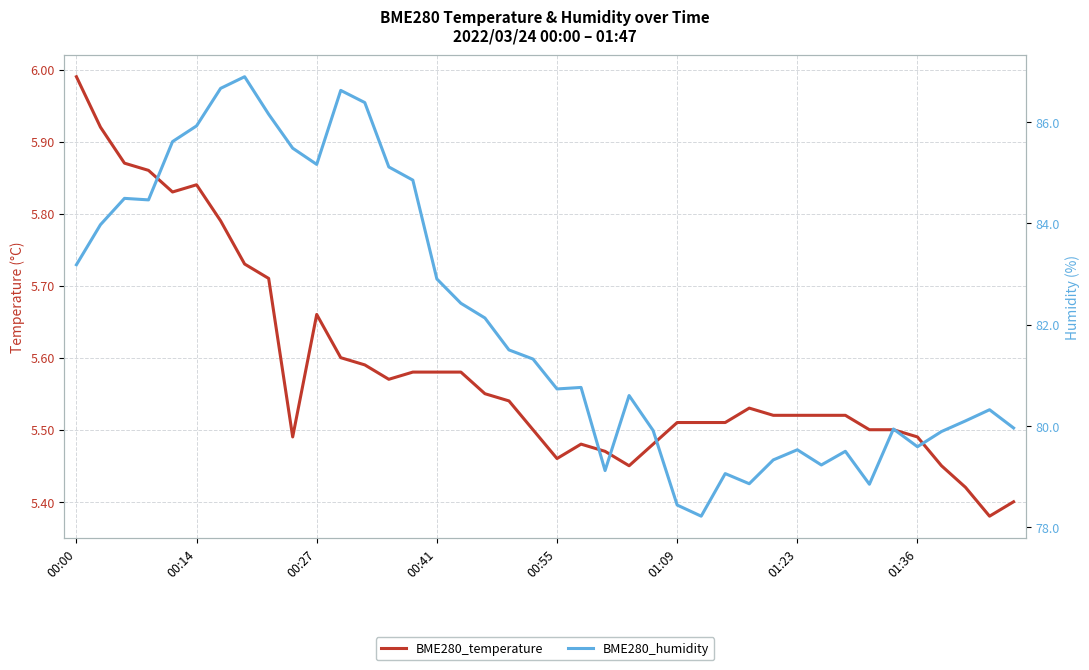

The value of BME280_temperature at 16 is 2.2. True or false?

False